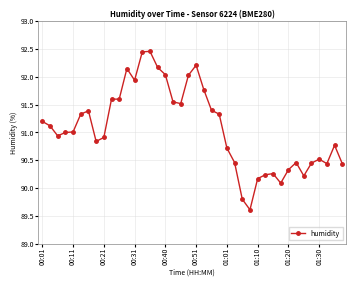

How many categories are shown in the chart?

40